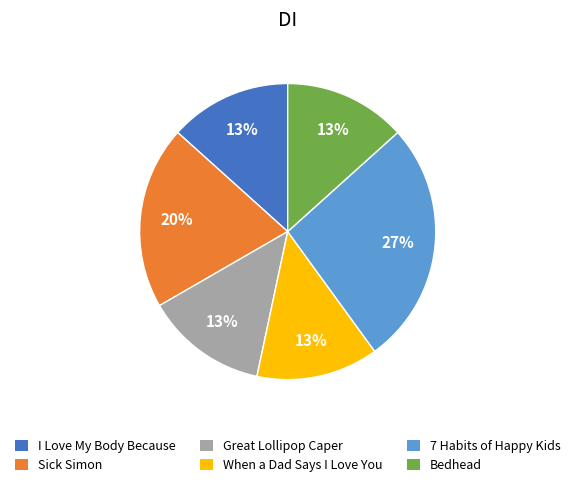

Combined, do Sick Simon and Bedhead account for over 50%?

No